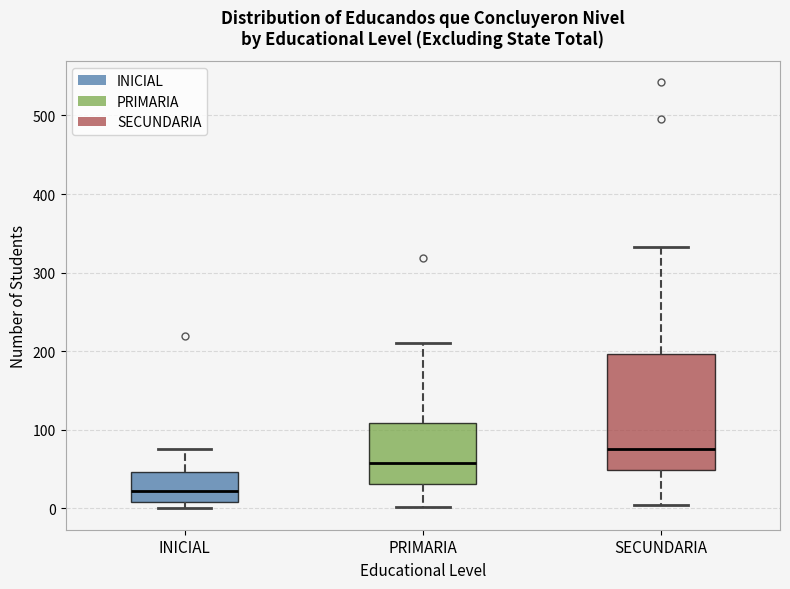

Reading left to right, transcribe this box plot: for each box, give where its median line is, the range the box spans, and where its two whiskers end, as read against the y-axis. The values are not printed on the chart, so give them approximately, as read against the axis.

INICIAL: median 20, box 10 to 50, whiskers 0 to 80
PRIMARIA: median 60, box 30 to 110, whiskers 0 to 210
SECUNDARIA: median 80, box 50 to 200, whiskers 0 to 330